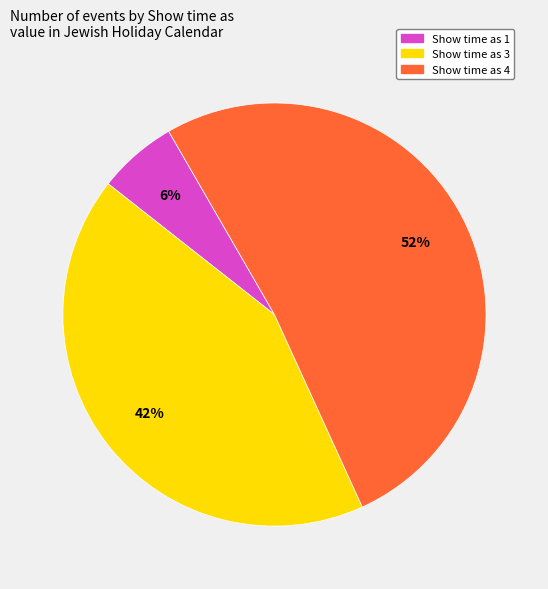

How many segments does this pie chart have?

3